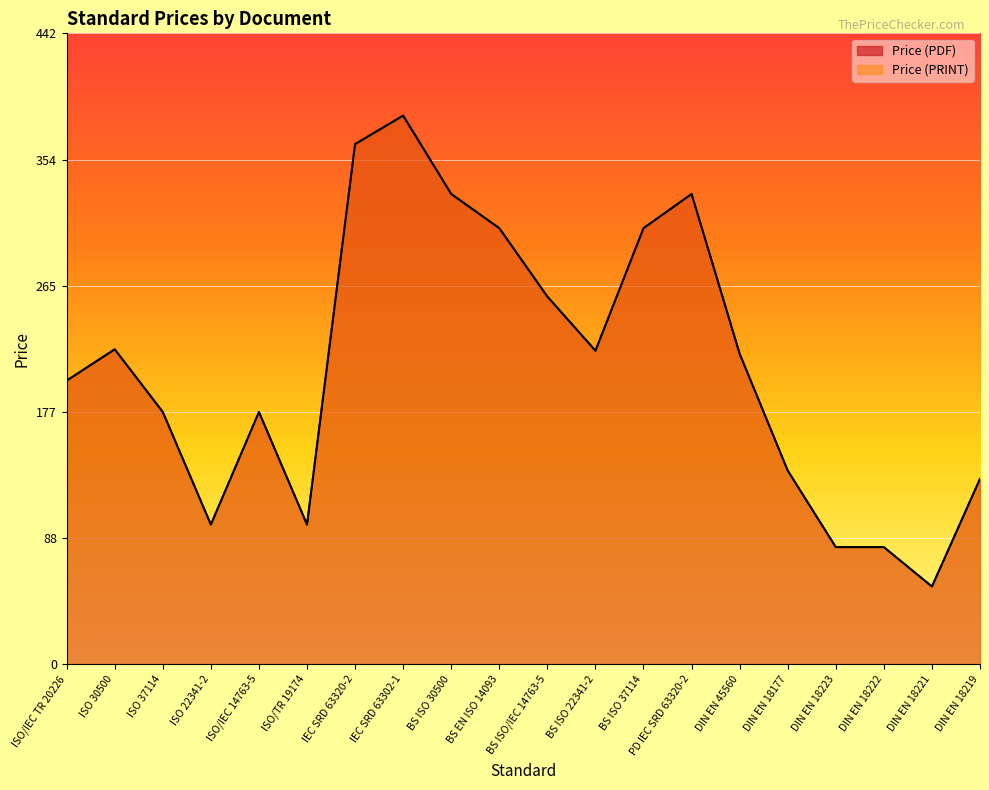

List the series in order of their peak value, highest first.

Price (PDF), Price (PRINT)